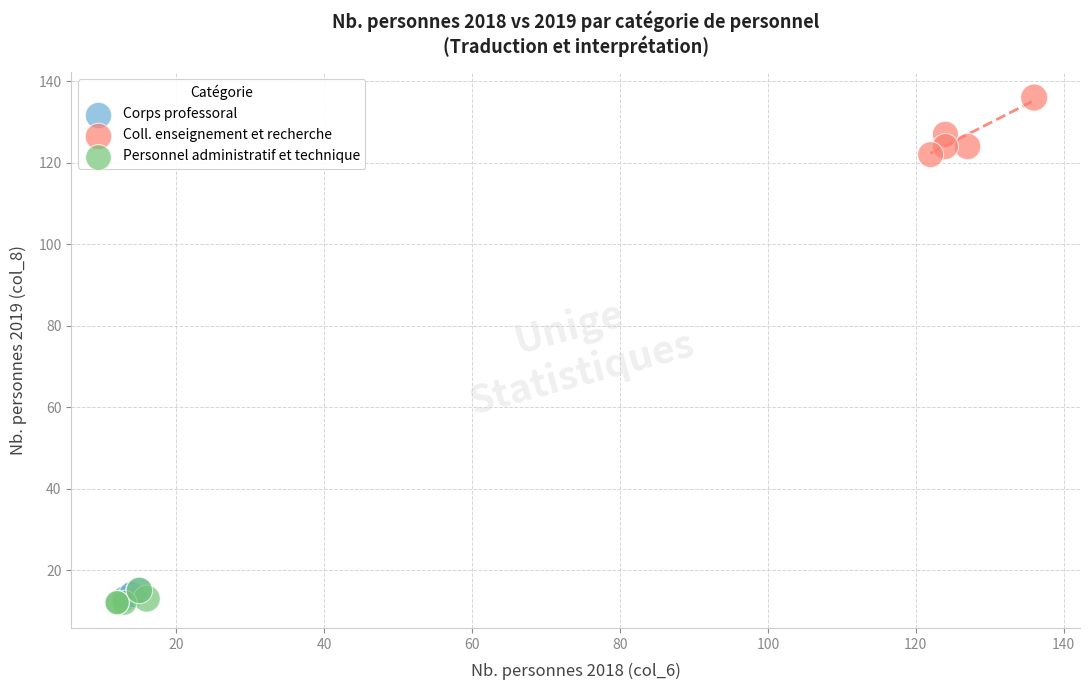

Which series has the largest Y range (max minus min)?

Coll. enseignement et recherche